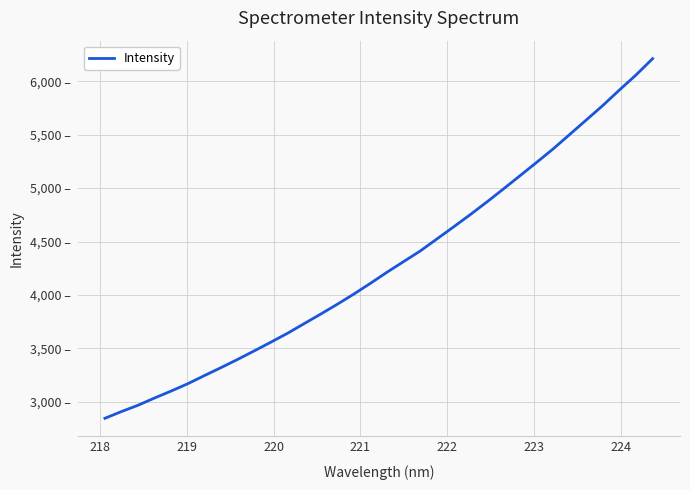

Does the chart display data point markers on the line(s)?

No